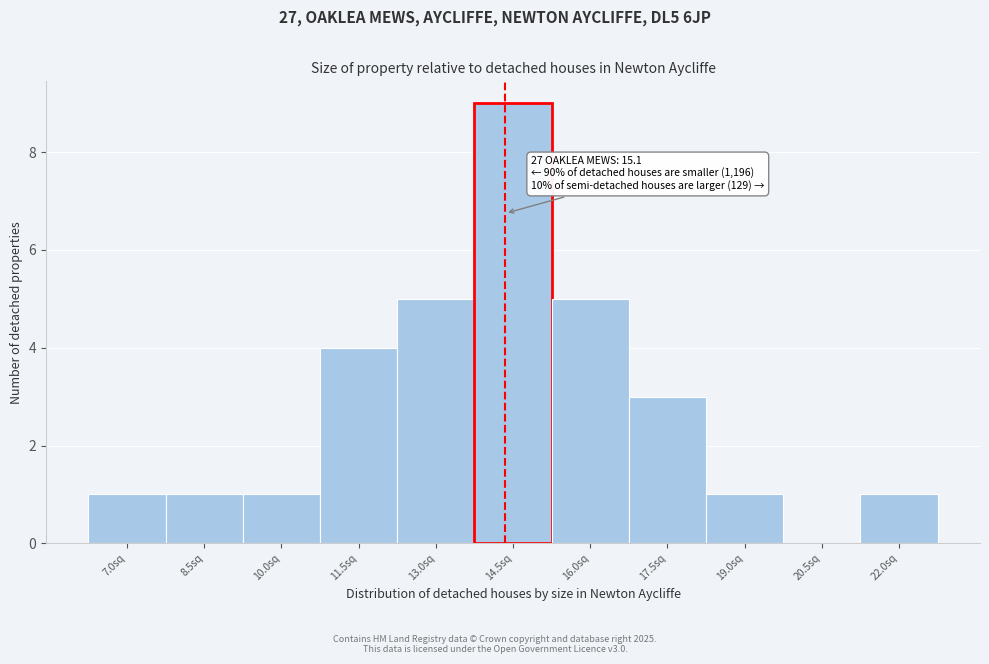

Reading left to right, what are all the values shown in this chart?

7.0sq=1	8.5sq=1	10.0sq=1	11.5sq=4	13.0sq=5	14.5sq=9	16.0sq=5	17.5sq=3	19.0sq=1	20.5sq=0	22.0sq=1